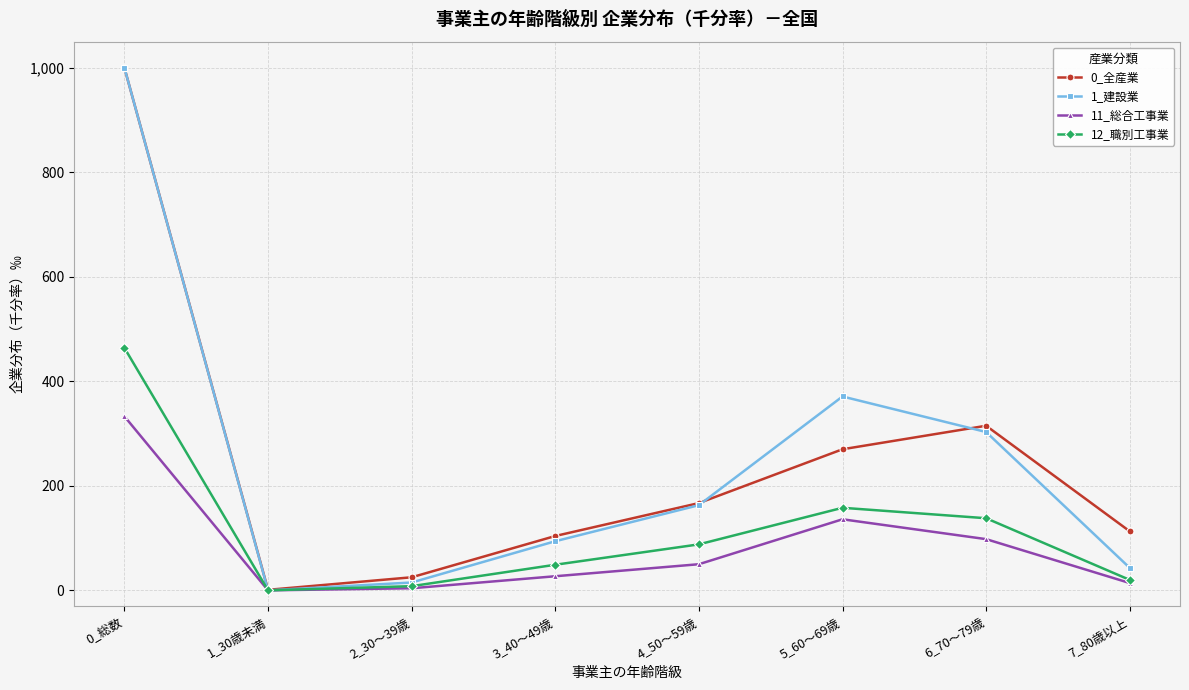

Where is the first local maximum for 11_総合工事業?

5_60～69歳